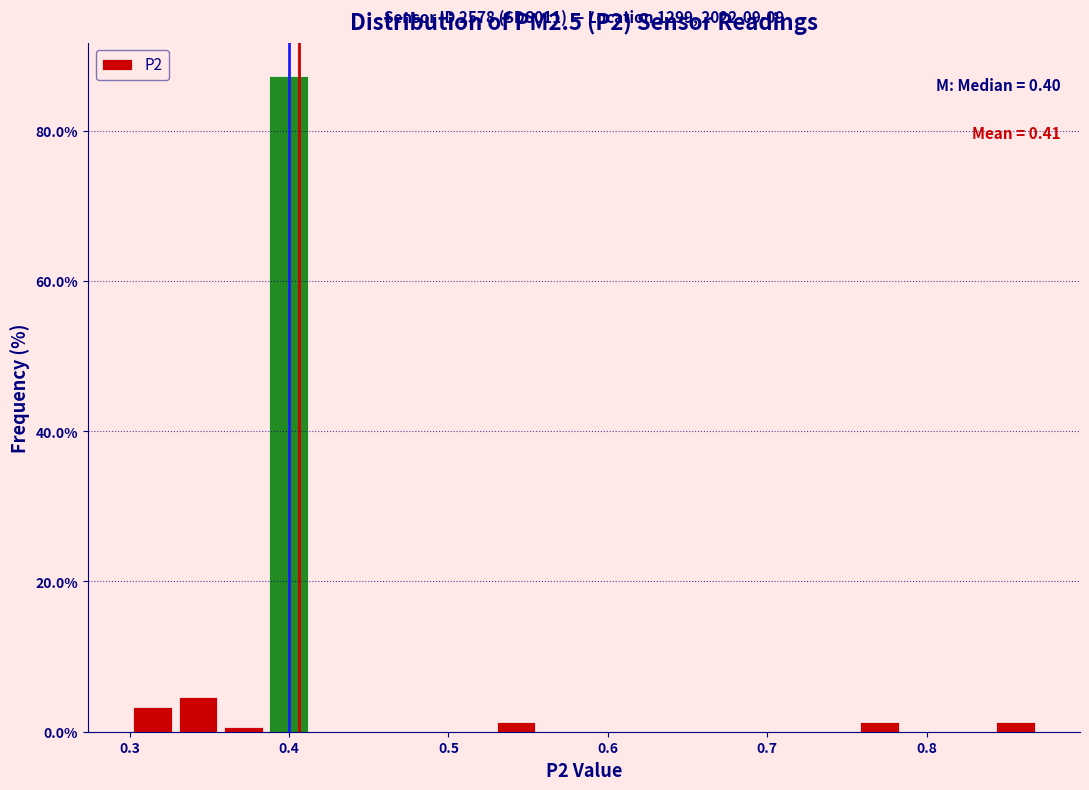

Read against the x-axis, roughly where is the centre of the tallest bar?

0.40